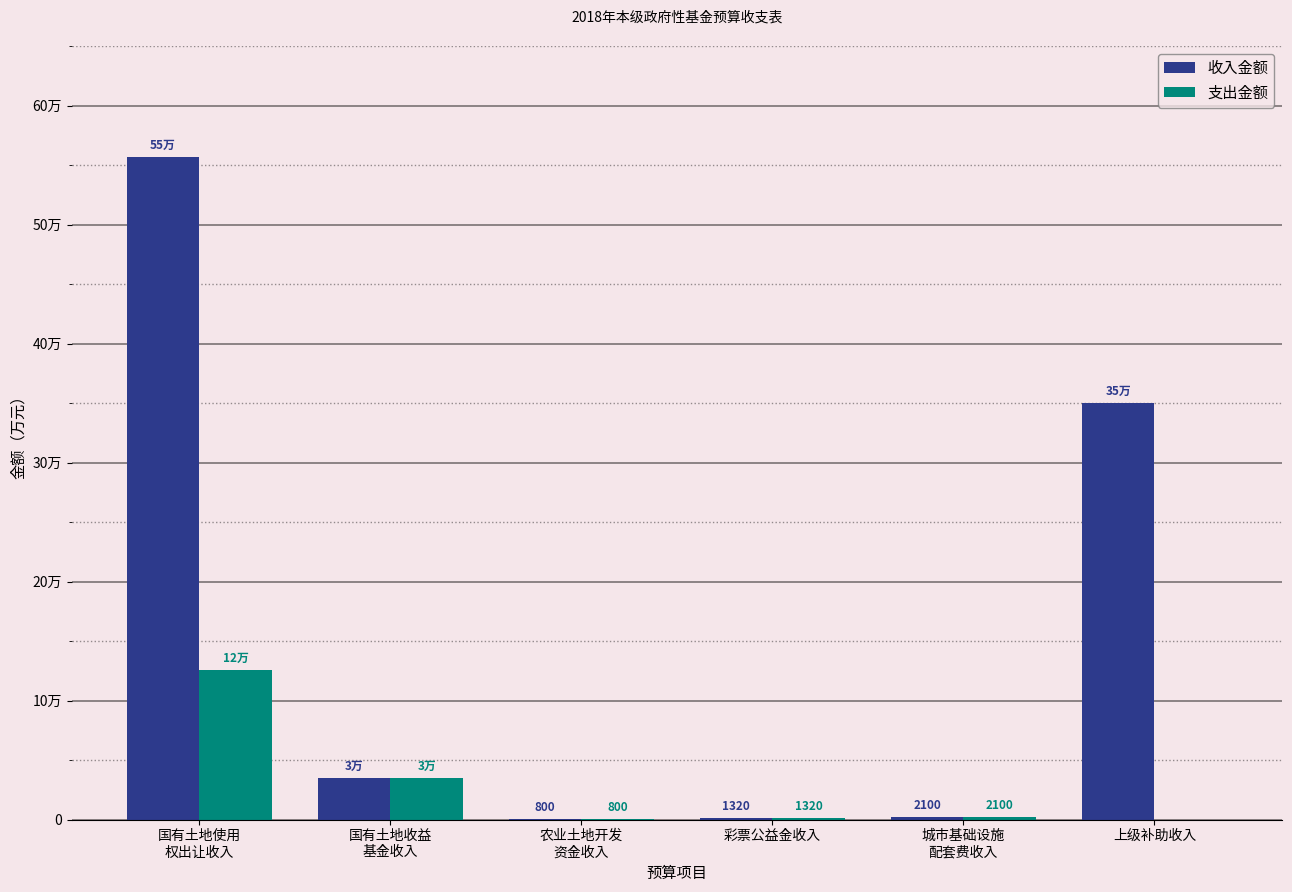

What are all the series names shown in the legend?

收入金额, 支出金额